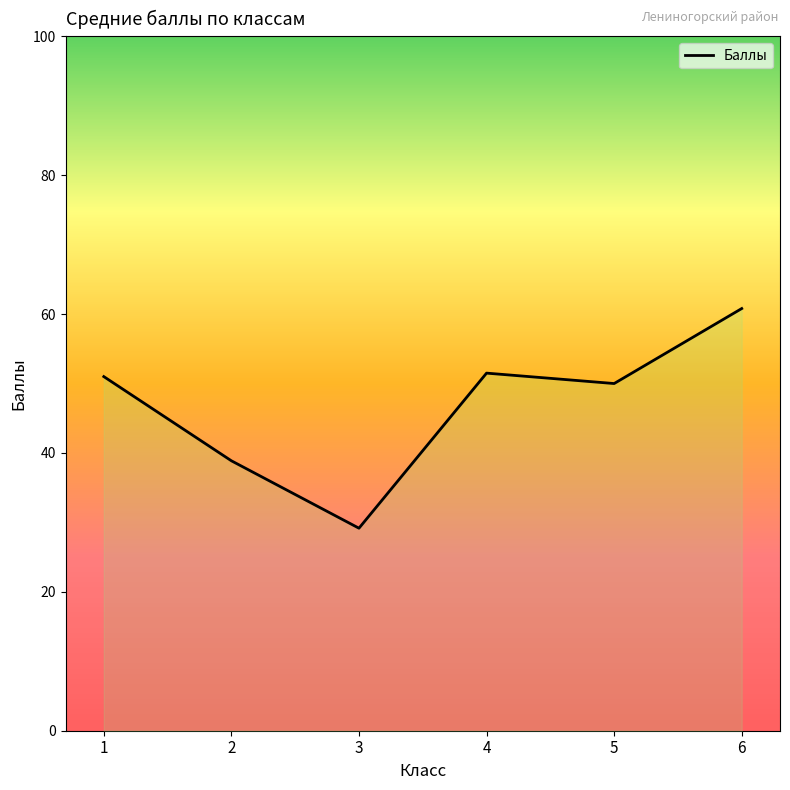

What is the difference between the maximum and minimum values?

31.6